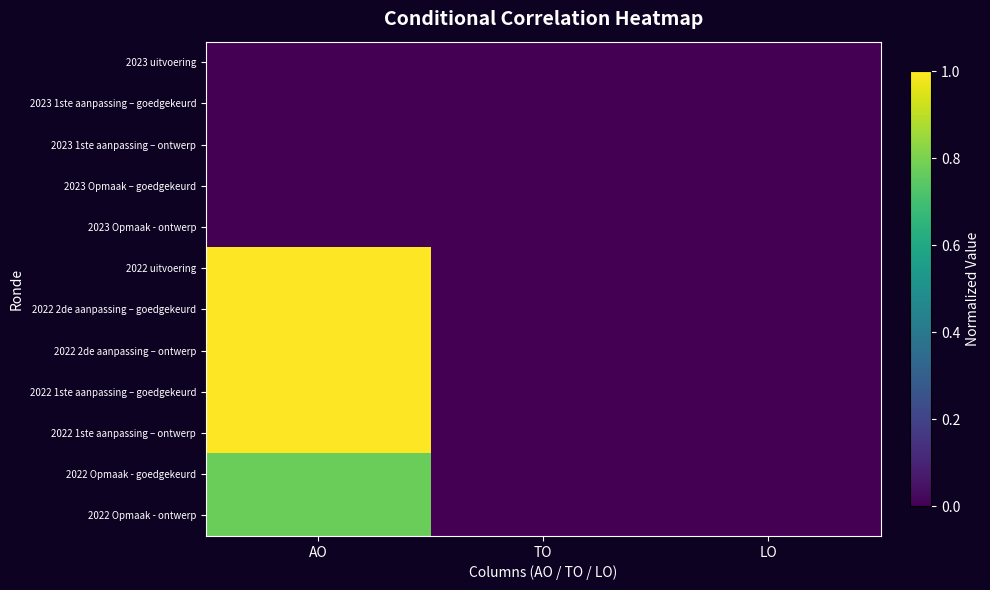

Rank the series by their maximum value, from highest to lowest.

2022 uitvoering, 2022 2de aanpassing – goedgekeurd, 2022 2de aanpassing – ontwerp, 2022 1ste aanpassing – goedgekeurd, 2022 1ste aanpassing – ontwerp, 2022 Opmaak - goedgekeurd, 2022 Opmaak - ontwerp, 2023 uitvoering, 2023 1ste aanpassing – goedgekeurd, 2023 1ste aanpassing – ontwerp, 2023 Opmaak – goedgekeurd, 2023 Opmaak - ontwerp